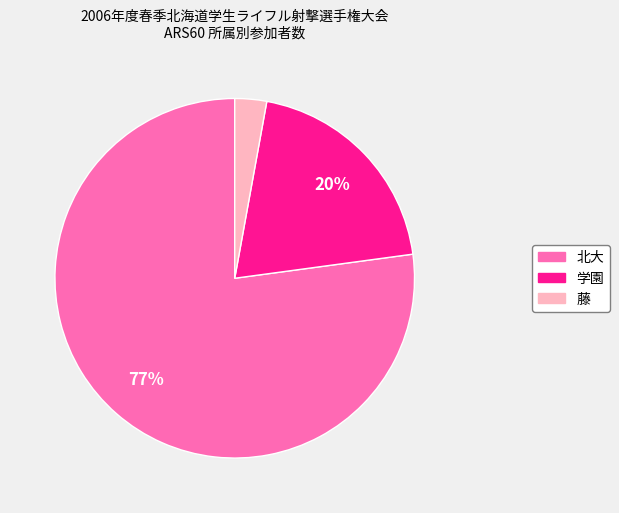

Does 北大 represent more than half of the total?

Yes